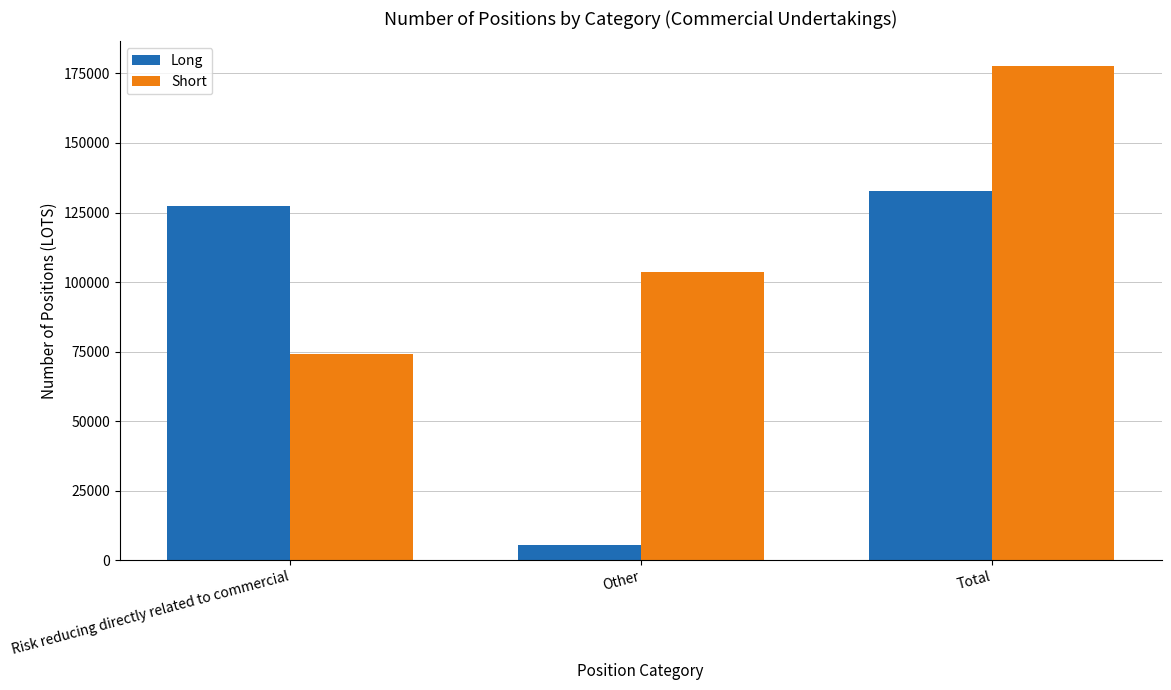

At which label does Short reach its peak?

Total